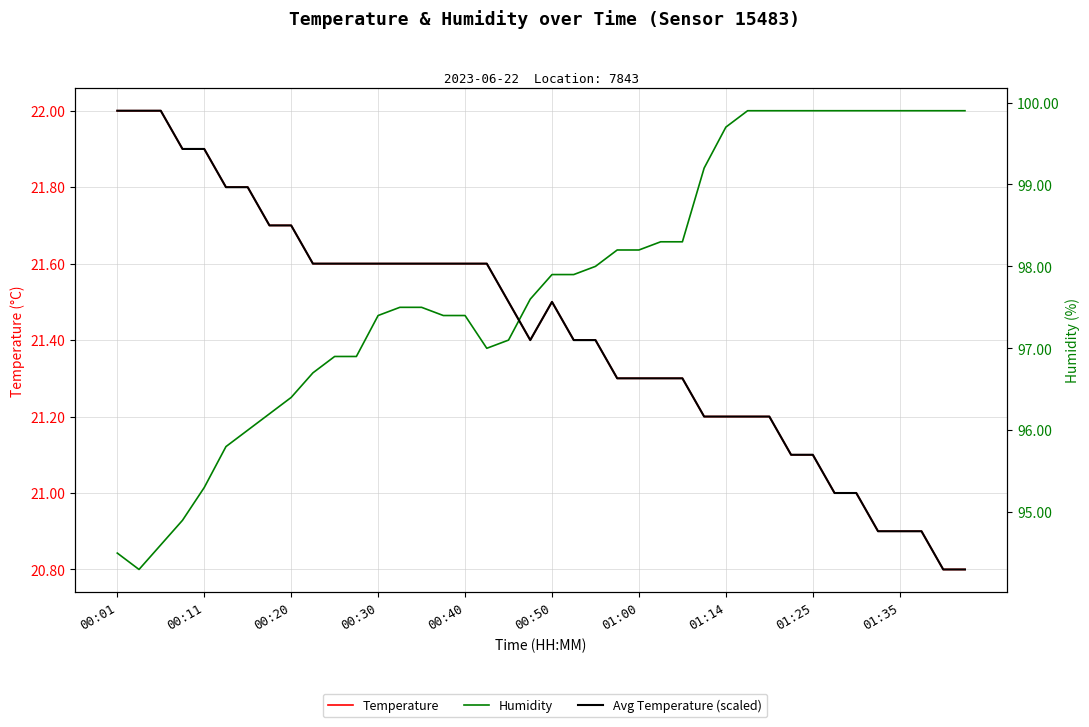

True or false: Humidity and Avg Temperature (scaled) cross at least once.

True